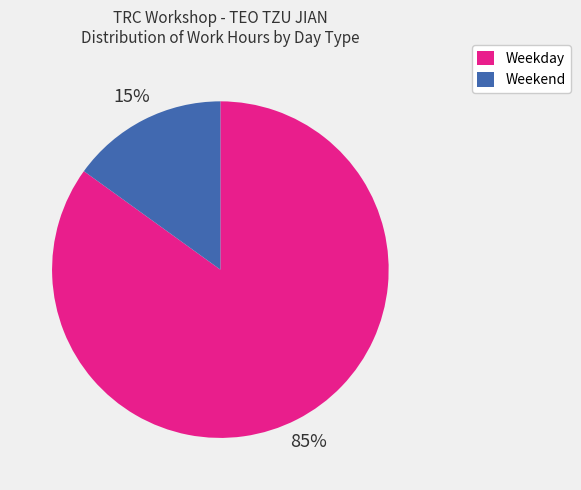

Does any single category account for the majority?

Yes